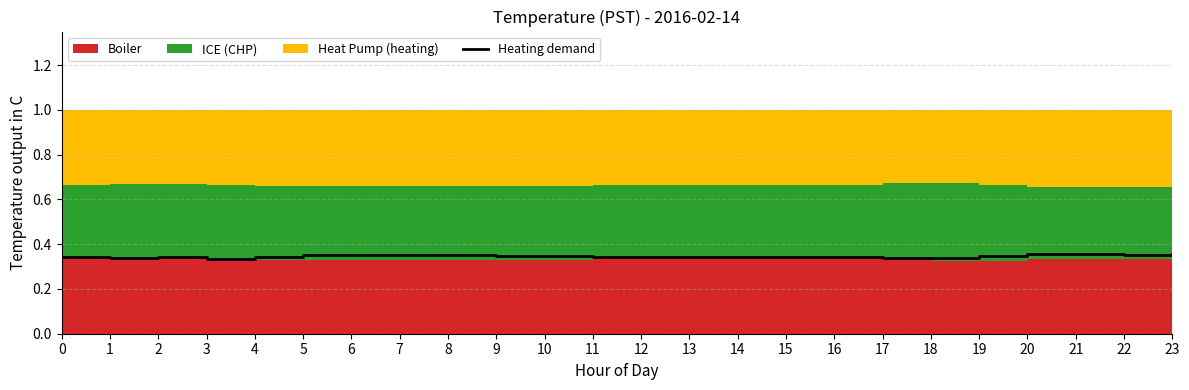

How many points are lower than both their immediate neighbors (excluding endpoints)?

4